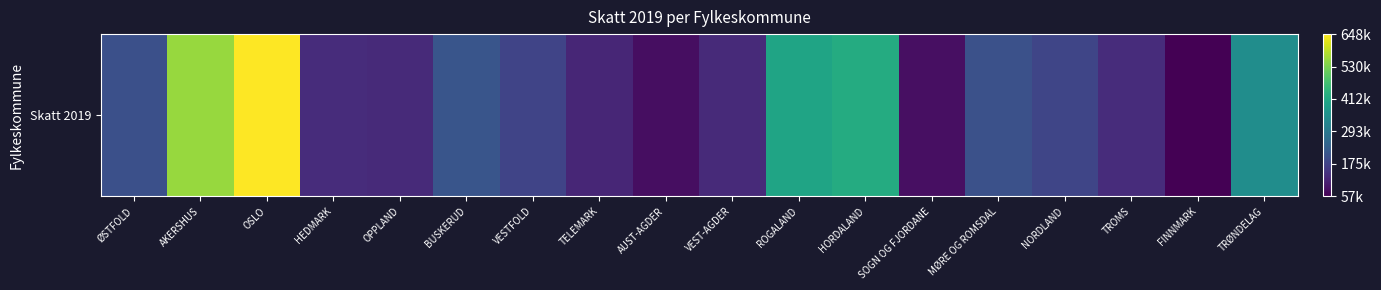

List the labels in order of value, largest first.

OSLO, AKERSHUS, HORDALAND, ROGALAND, TRØNDELAG, BUSKERUD, MØRE OG ROMSDAL, ØSTFOLD, NORDLAND, VESTFOLD, TROMS, HEDMARK, OPPLAND, VEST-AGDER, TELEMARK, SOGN OG FJORDANE, AUST-AGDER, FINNMARK